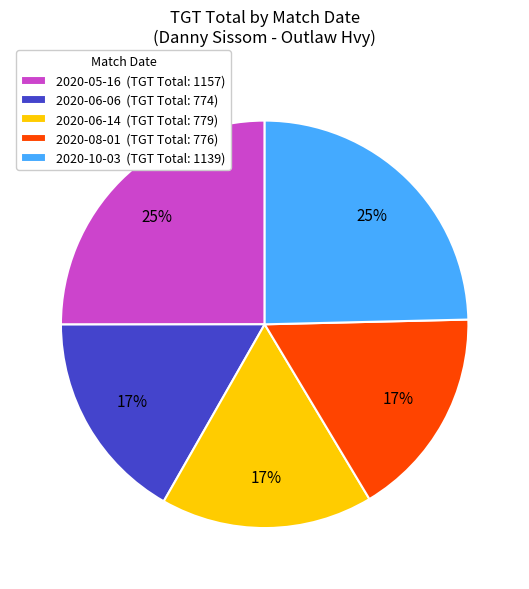

To the nearest percent, what is the combined percentage of 2020-08-01 (TGT Total: 776) and 2020-05-16 (TGT Total: 1157)?

42%